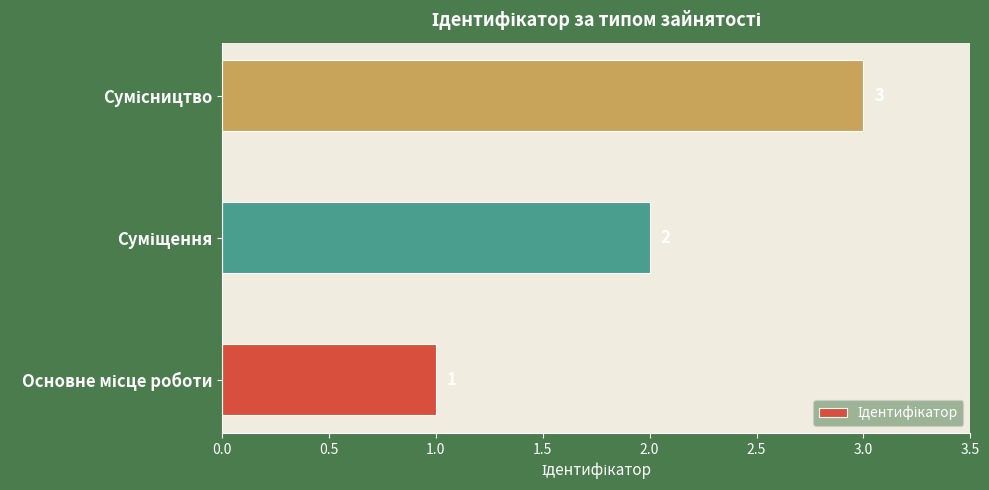

How many values are between 1 and 3?

3